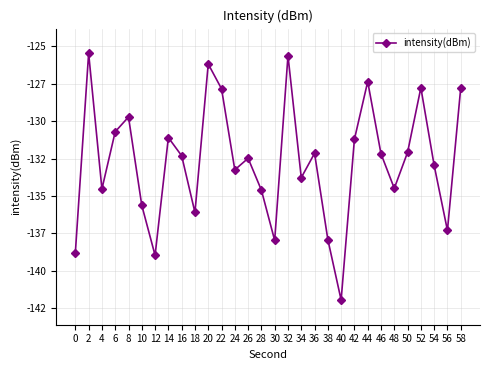

True or false: the data has more than 2 interior local peaks.

True